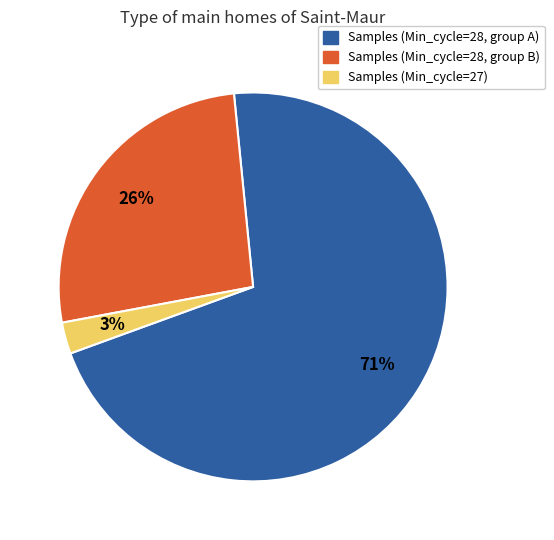

To the nearest percent, what is the average slice percentage?

33%